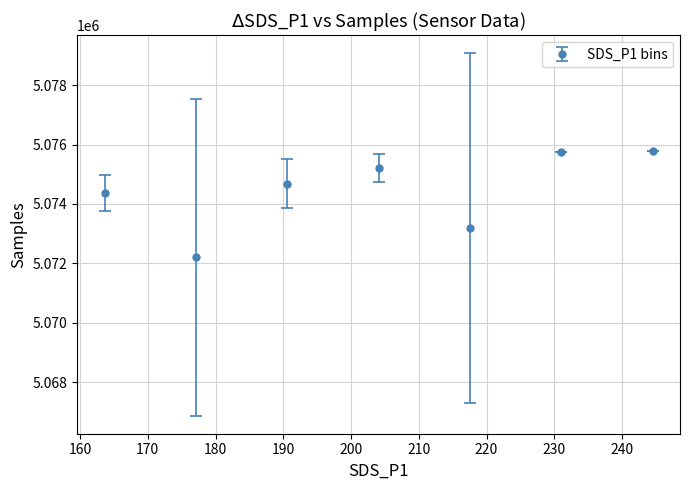

What is the smallest value displayed?

5072207.4